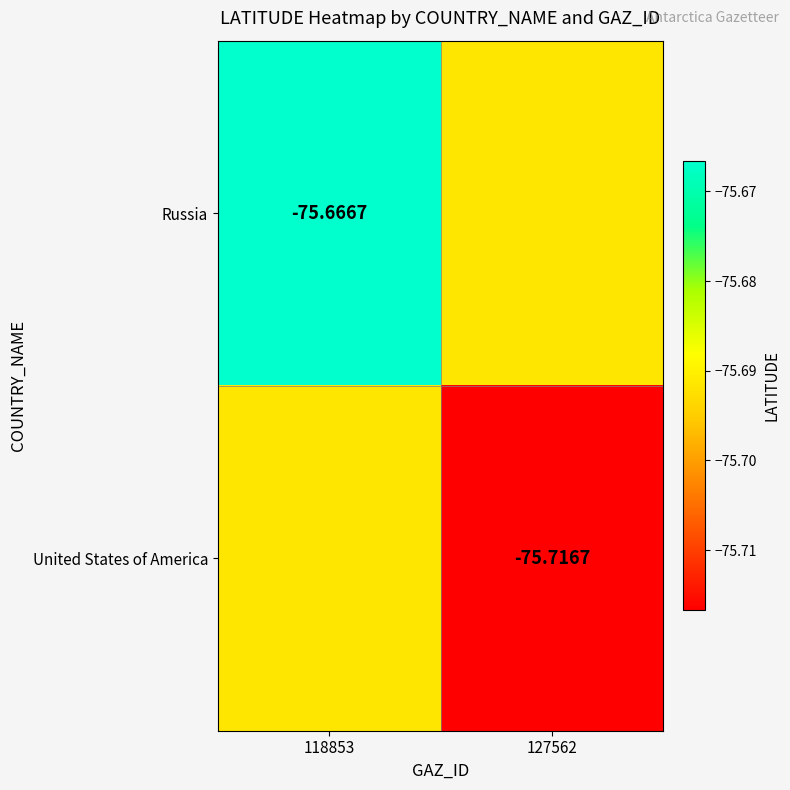

List the series in order of their peak value, highest first.

Russia, United States of America